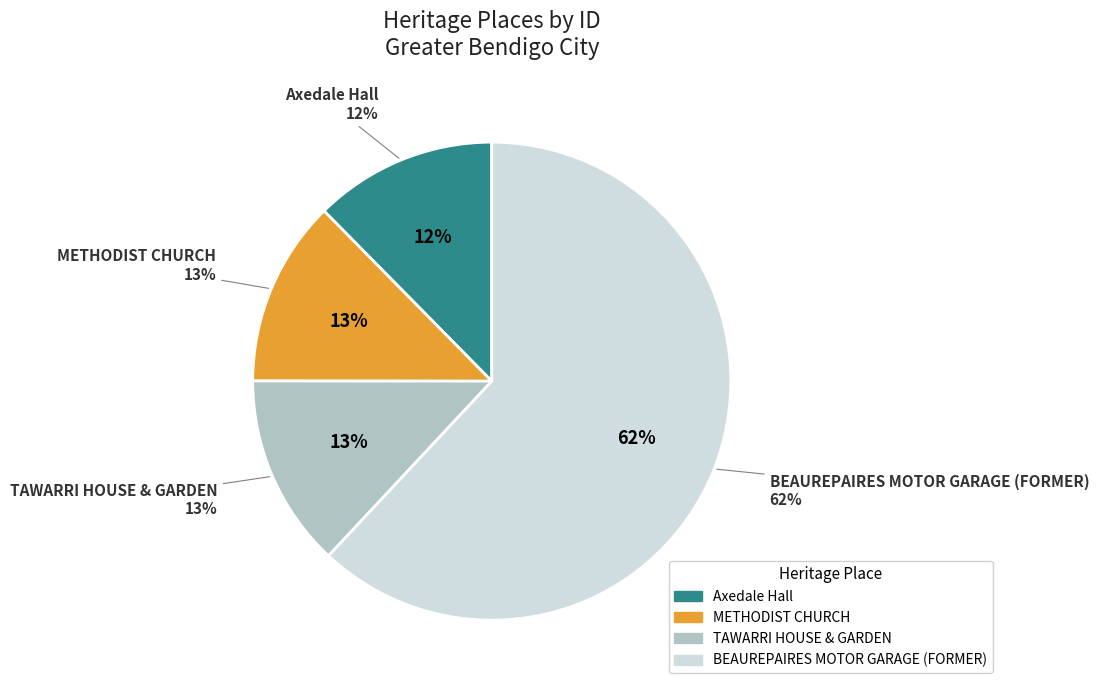

The TAWARRI HOUSE & GARDEN slice represents 8% of the pie. True or false?

False